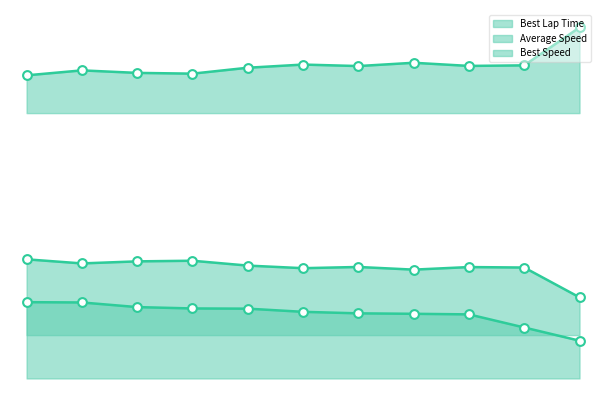

At which category is the sum across all series the highest?

1